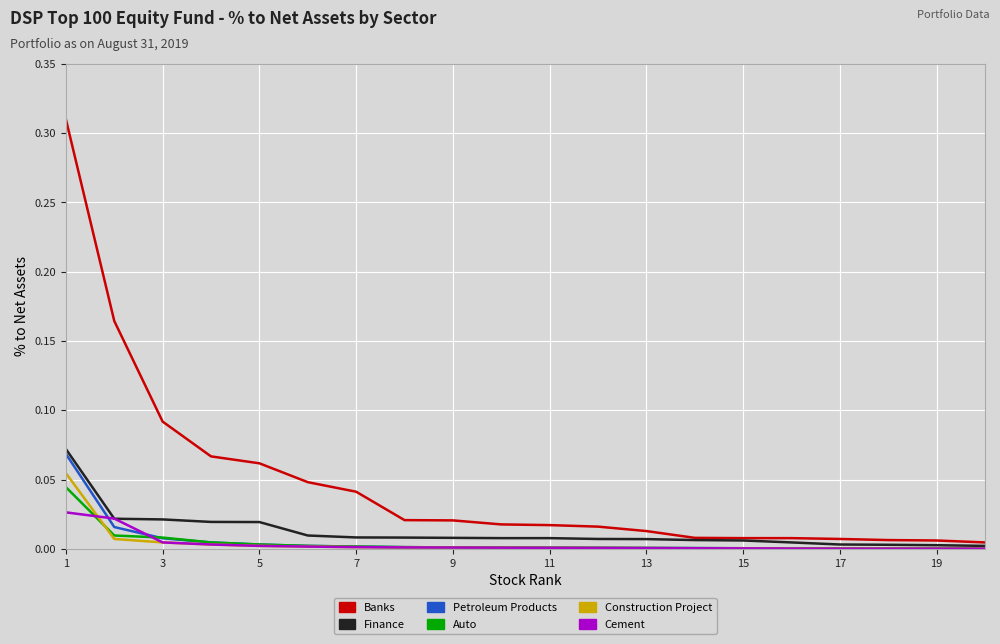

Which series has the widest spread of values?

Banks